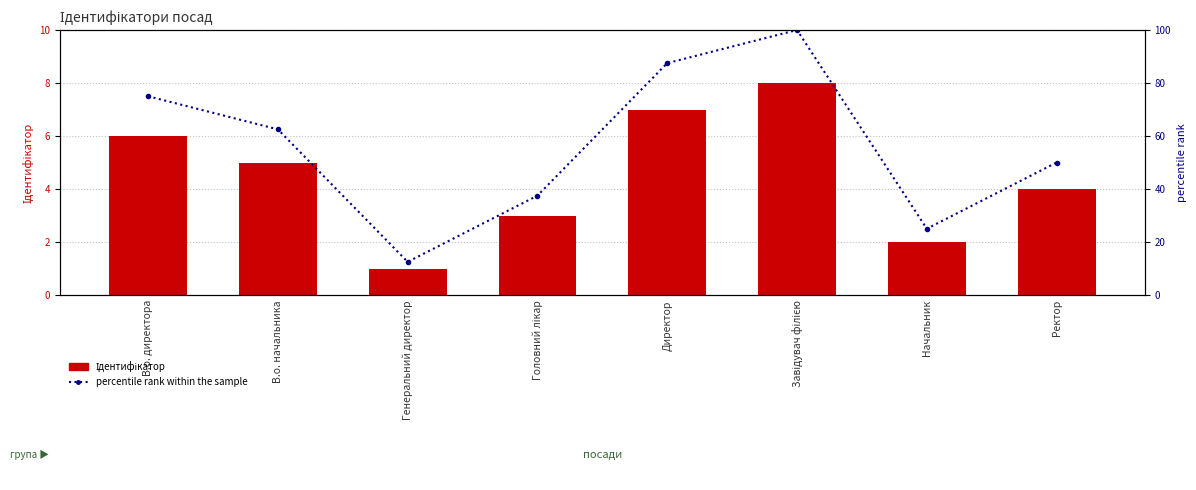

Reading left to right, list all the values displayed in this chart.

Ідентифікатор: В.о. директора=6.0	В.о. начальника=5.0	Генеральний директор=1.0	Головний лікар=3.0	Директор=7.0	Завідувач філією=8.0	Начальник=2.0	Ректор=4.0
percentile rank within the sample: В.о. директора=75.0	В.о. начальника=62.5	Генеральний директор=12.5	Головний лікар=37.5	Директор=87.5	Завідувач філією=100.0	Начальник=25.0	Ректор=50.0